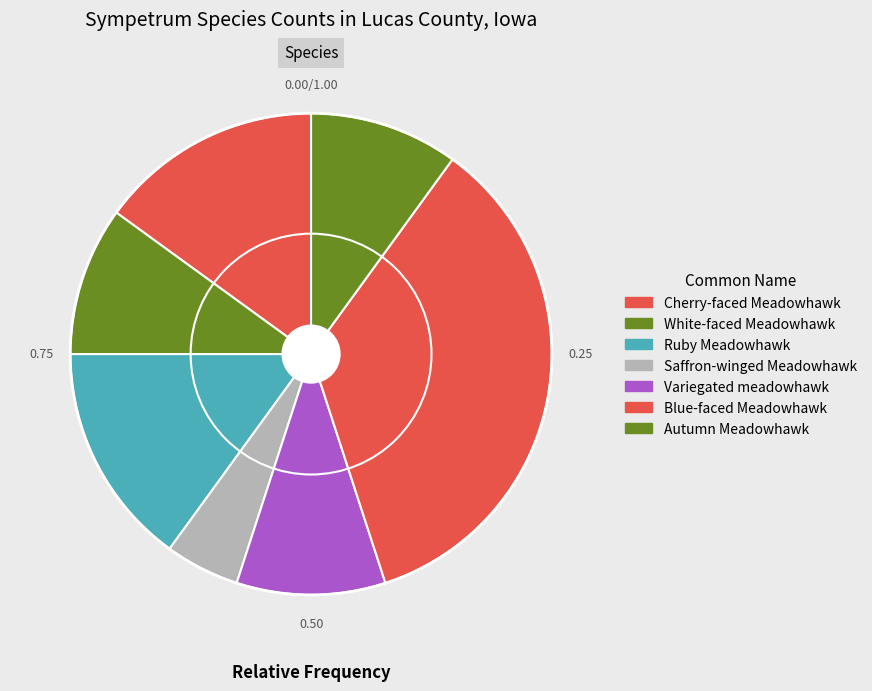

How many segments does this pie chart have?

7